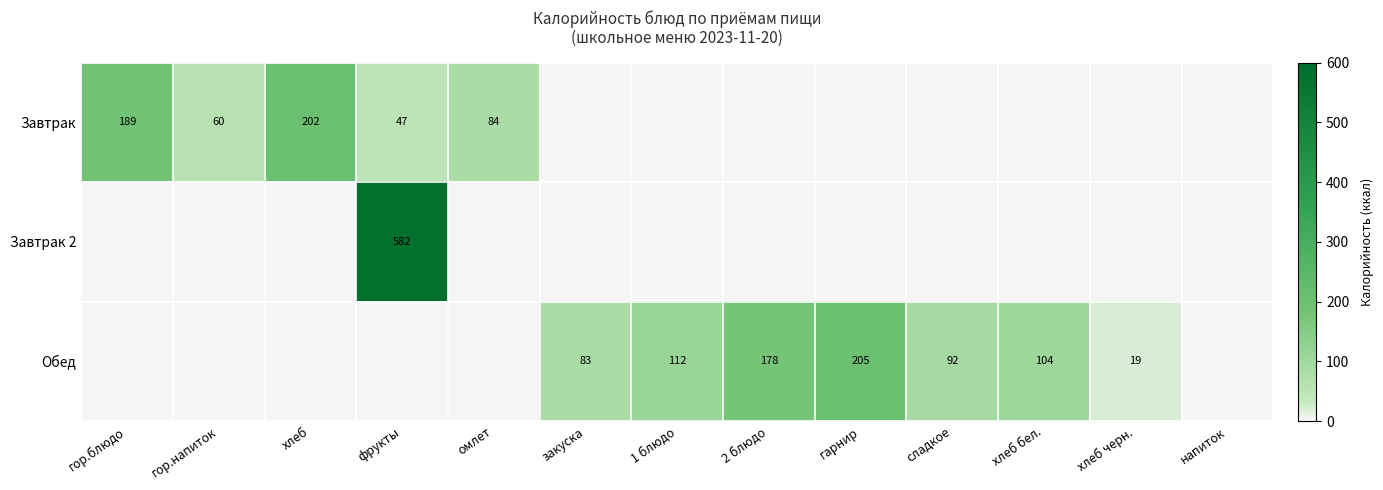

Between напиток and гарнир, which is larger?

гарнир